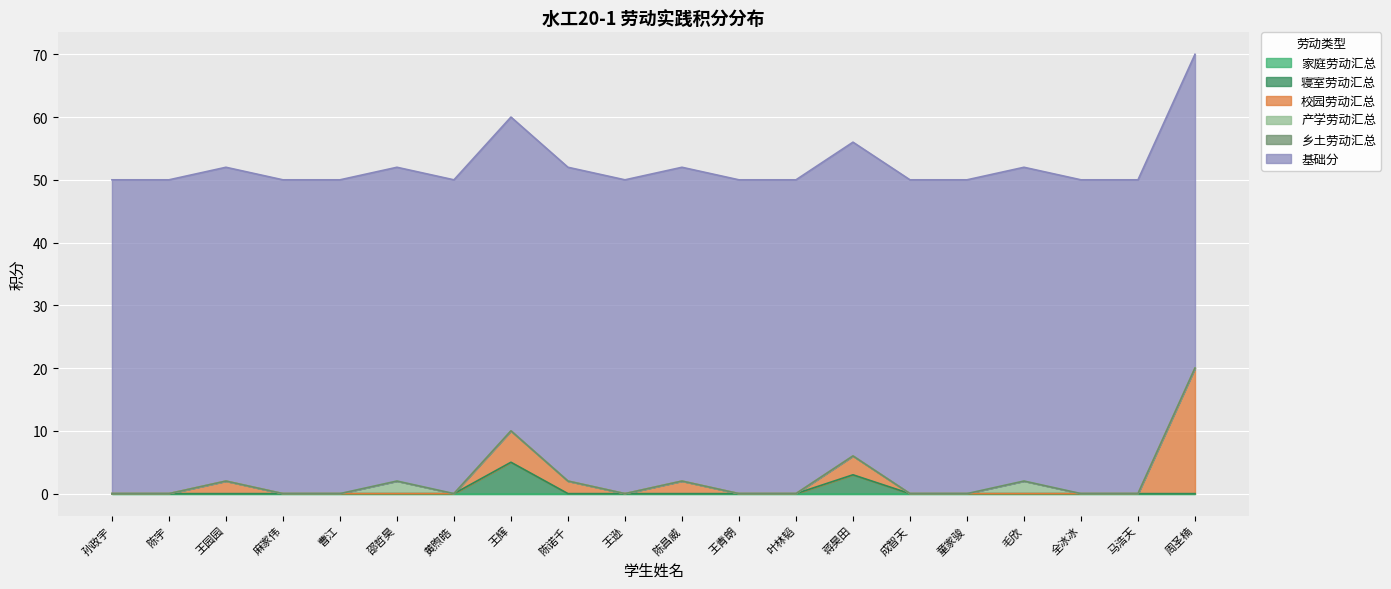

The value of 产学劳动汇总 at 周圣楠 is 0. True or false?

True